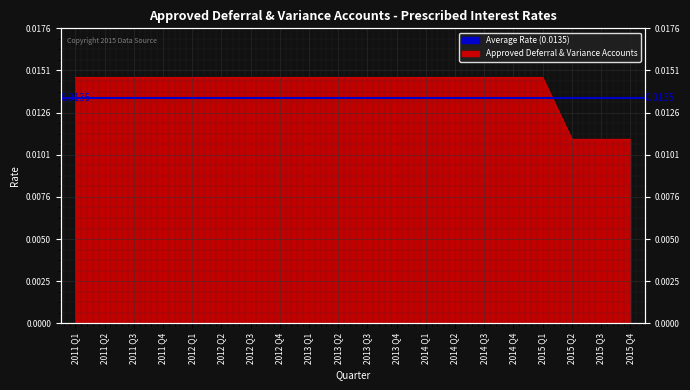

What position from the left is 2015 Q3?

19